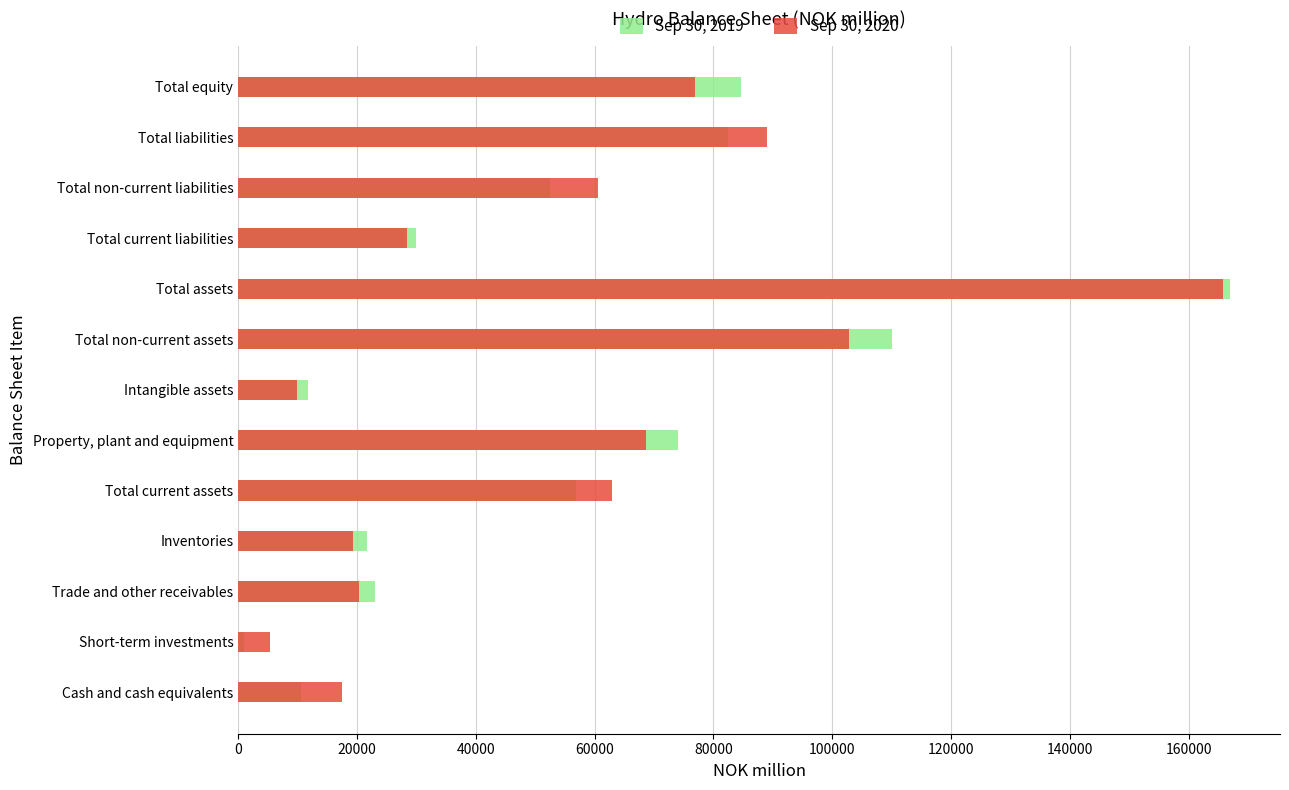

What are all the series names shown in the legend?

Sep 30, 2019, Sep 30, 2020